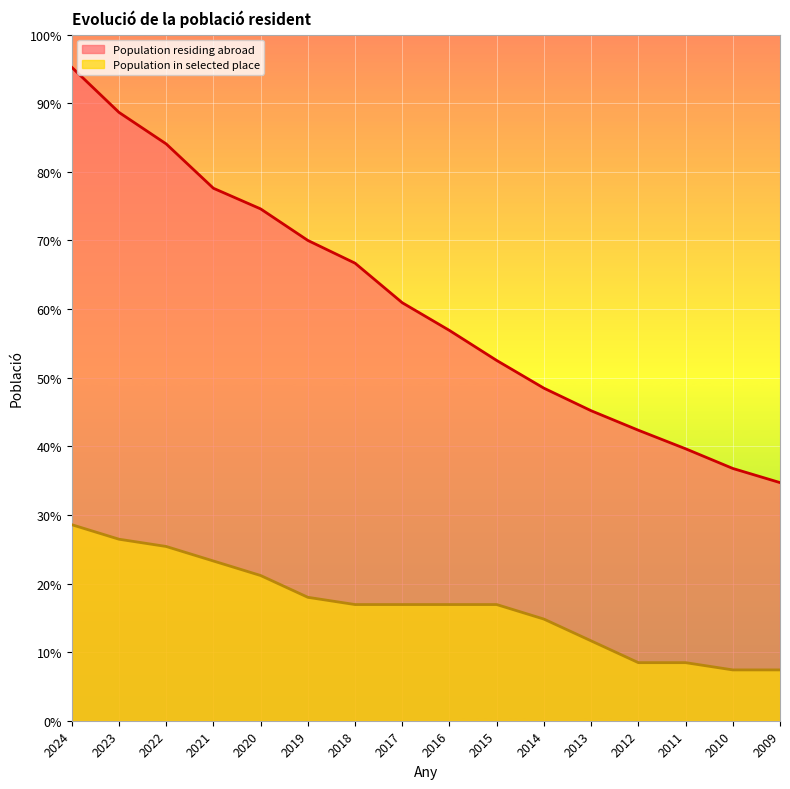

True or false: Population in selected place has more than 2 interior local peaks.

False